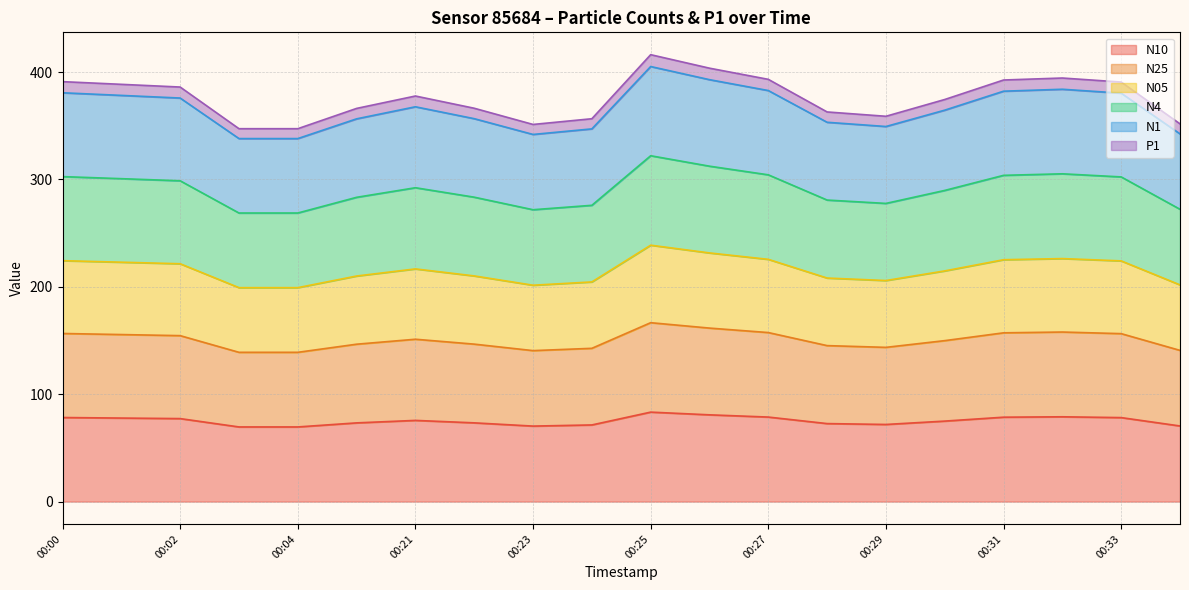

Which series has the widest spread of values?

N1